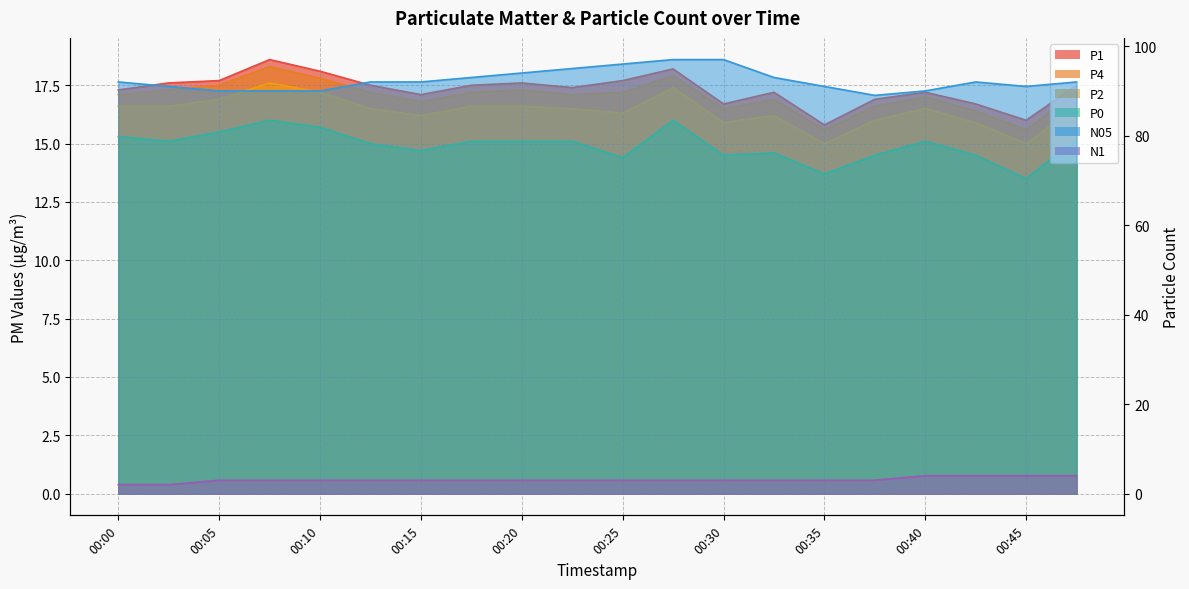

What is the average value of the P0 series?

14.9